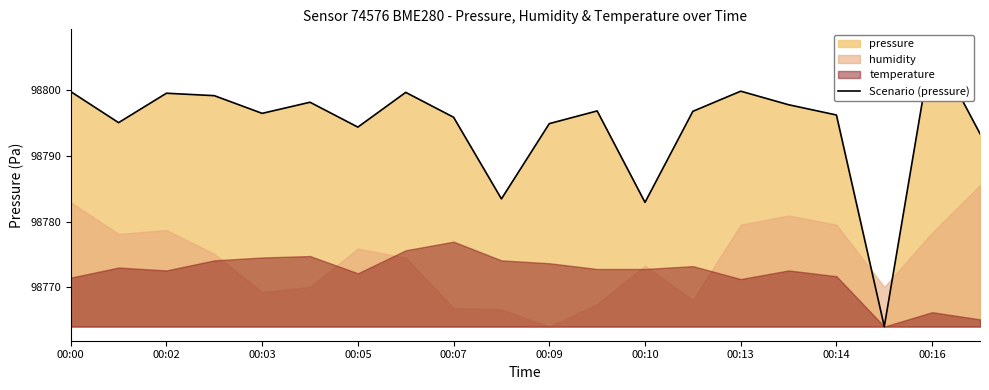

True or false: the data shows 35217.8 at 00:16.

False